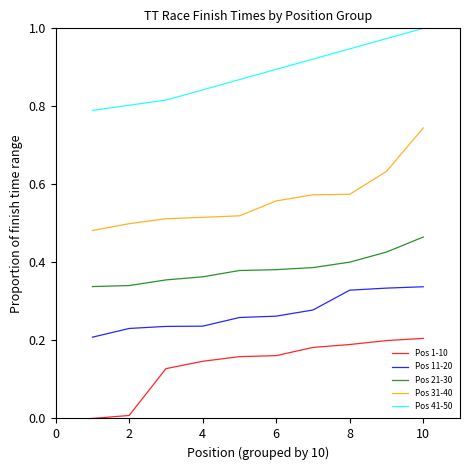

Rank the series by their maximum value, from lowest to highest.

Pos 1-10, Pos 11-20, Pos 21-30, Pos 31-40, Pos 41-50